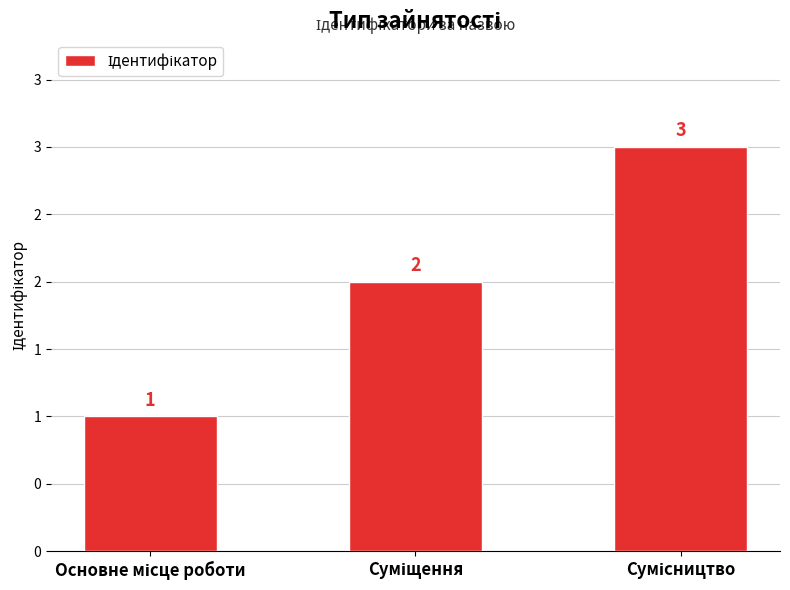

Reading right to left, list all the values displayed in this chart.

Сумісництво=3	Суміщення=2	Основне місце роботи=1